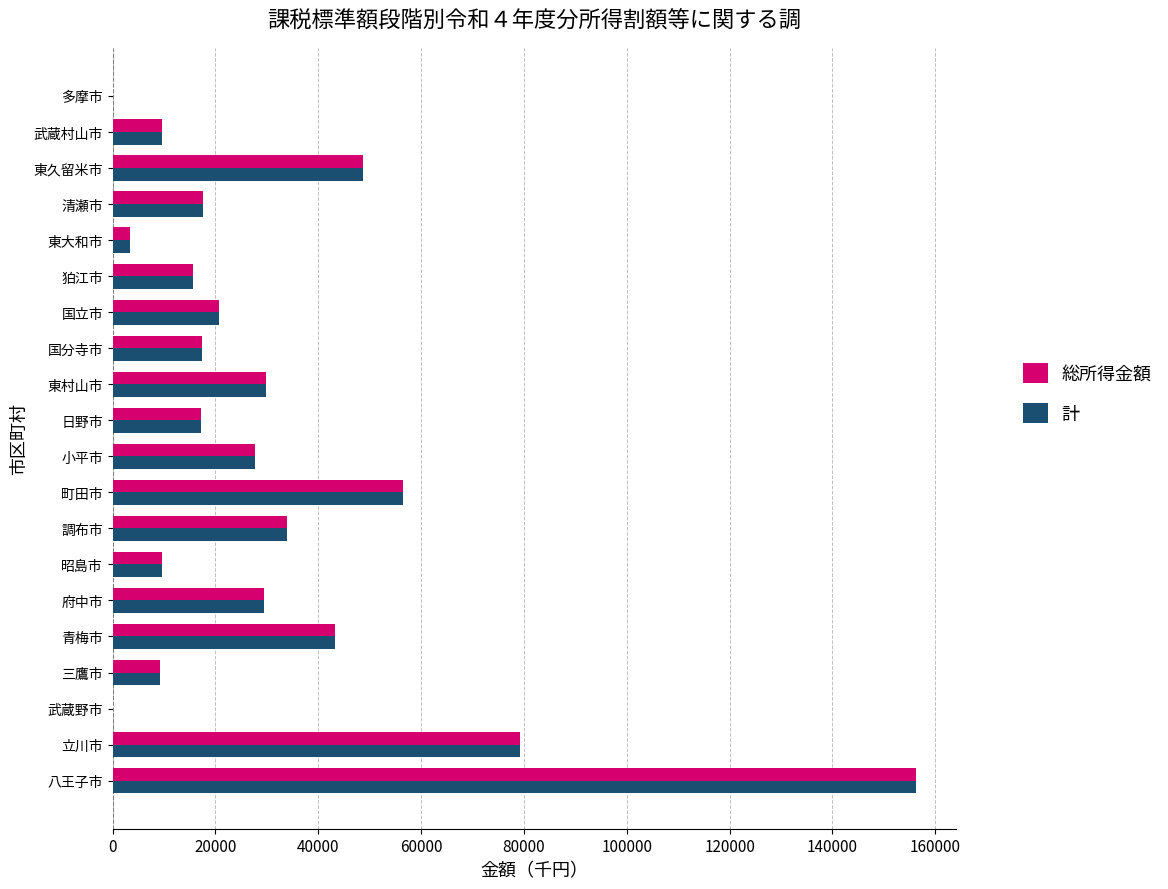

At which category is the sum across all series the highest?

八王子市